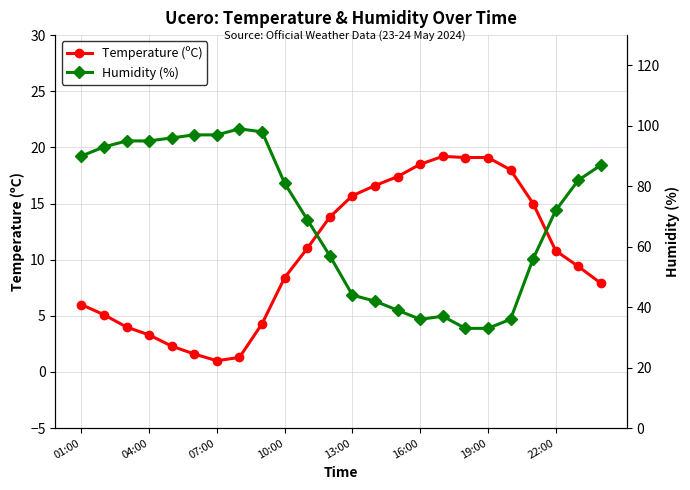

What is the minimum value shown in the chart?

1.0